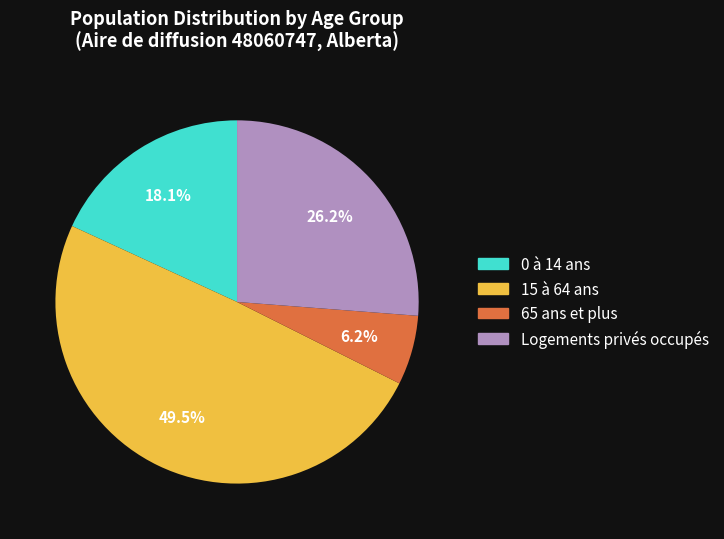

Is there any slice that represents more than half of the pie?

No